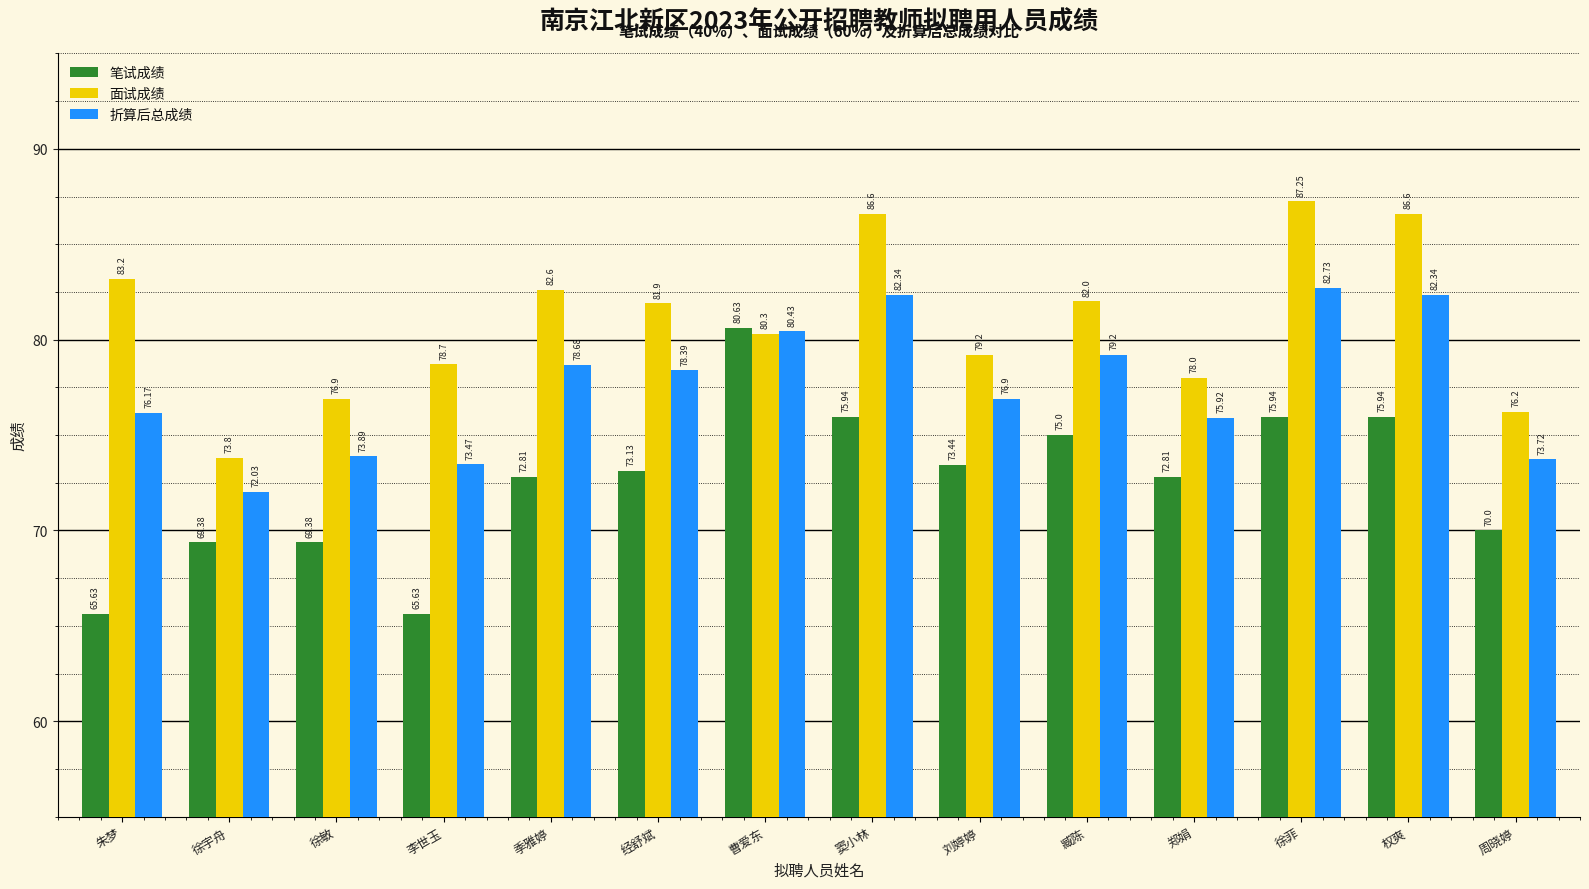

What is the average value of the 面试成绩 series?

80.9